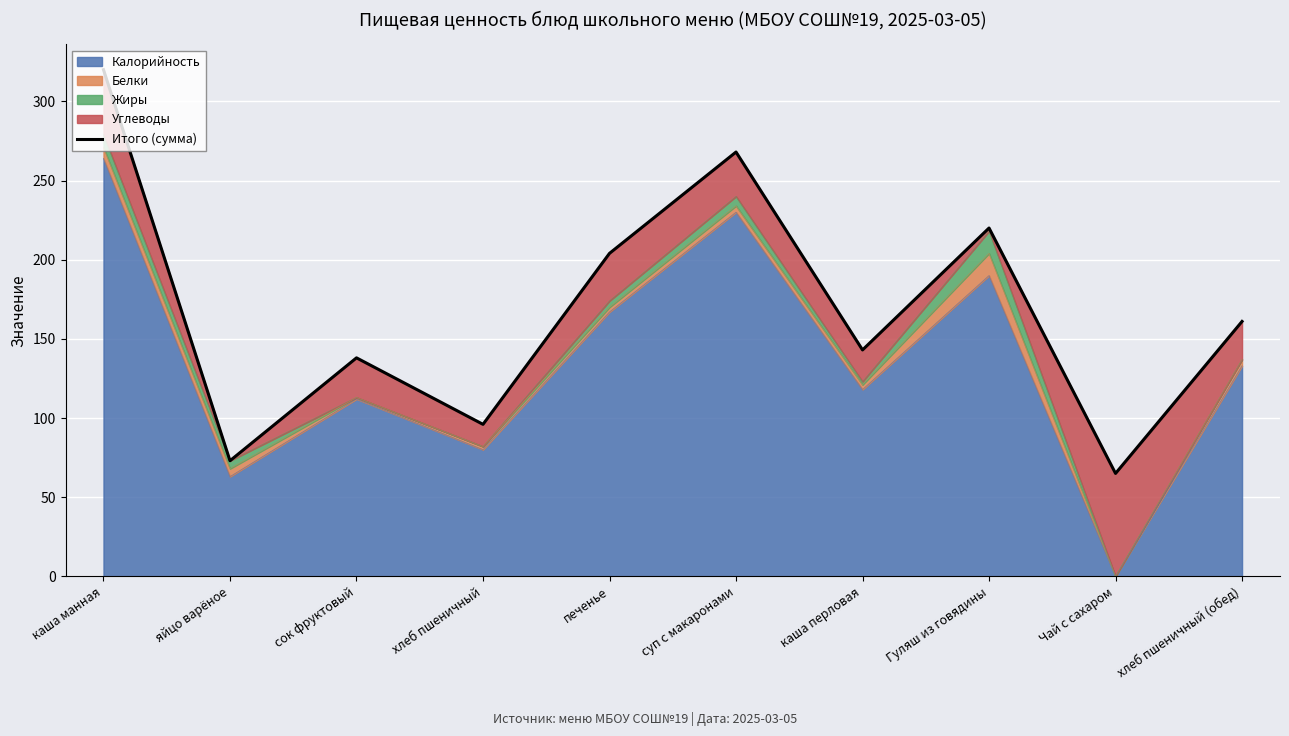

Reading left to right, extract all data points from this chart.

320	73	138	96	204	268	143	220	65	161